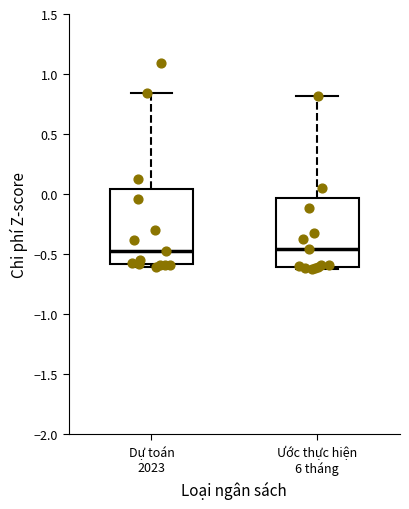

Where does the median line of the box for Dự toán 2023 sit on the y-axis? The values are not printed on the chart, so give them approximately, as read against the axis.

-0.45